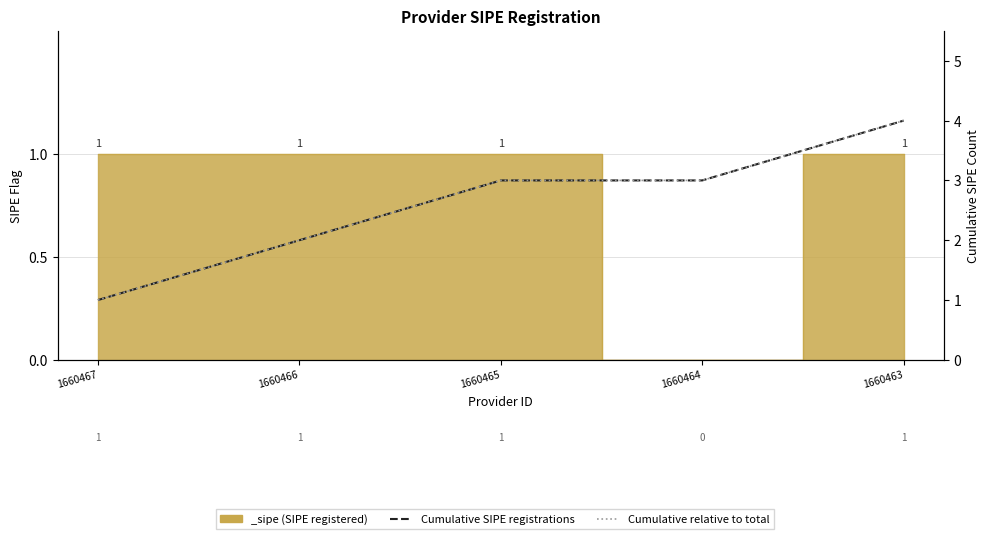

True or false: Cumulative SIPE registrations and Cumulative (relative to total) cross at least once.

False